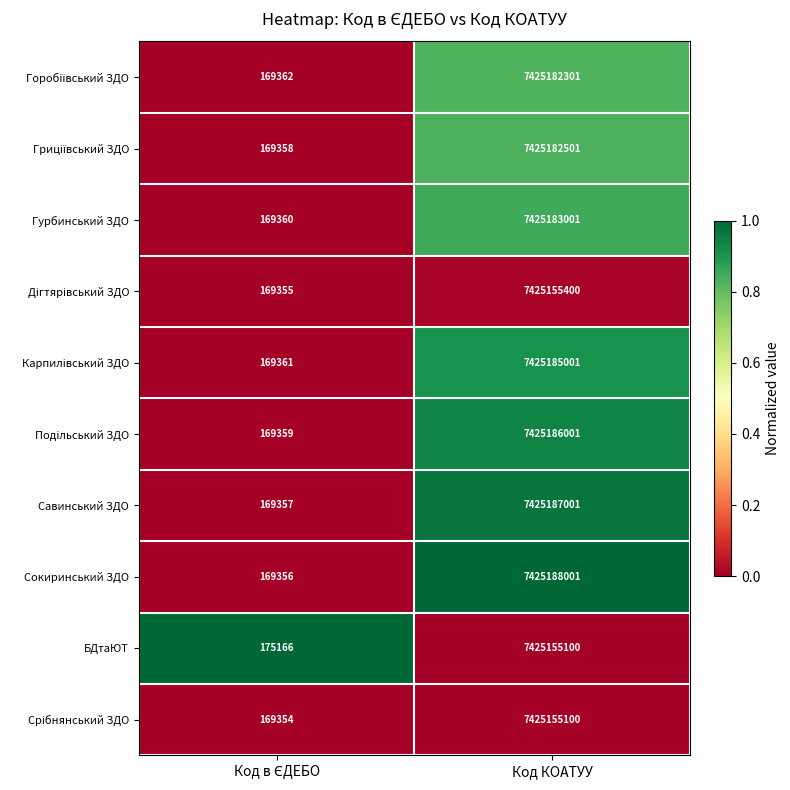

At which category does the chart reach its peak across all series?

Код КОАТУУ